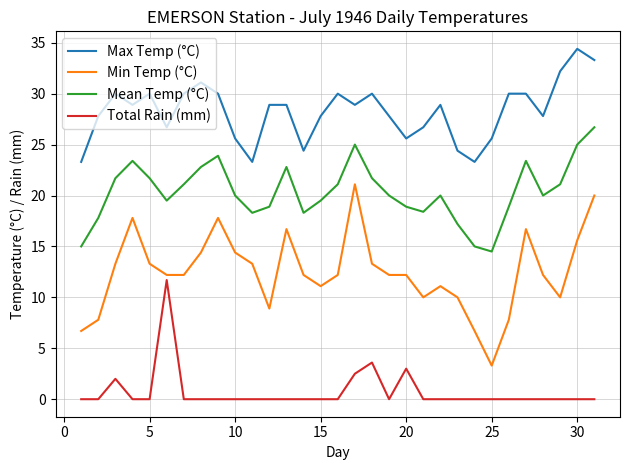

What is the difference between the maximum and minimum values in the Min Temp (°C) series?

17.8